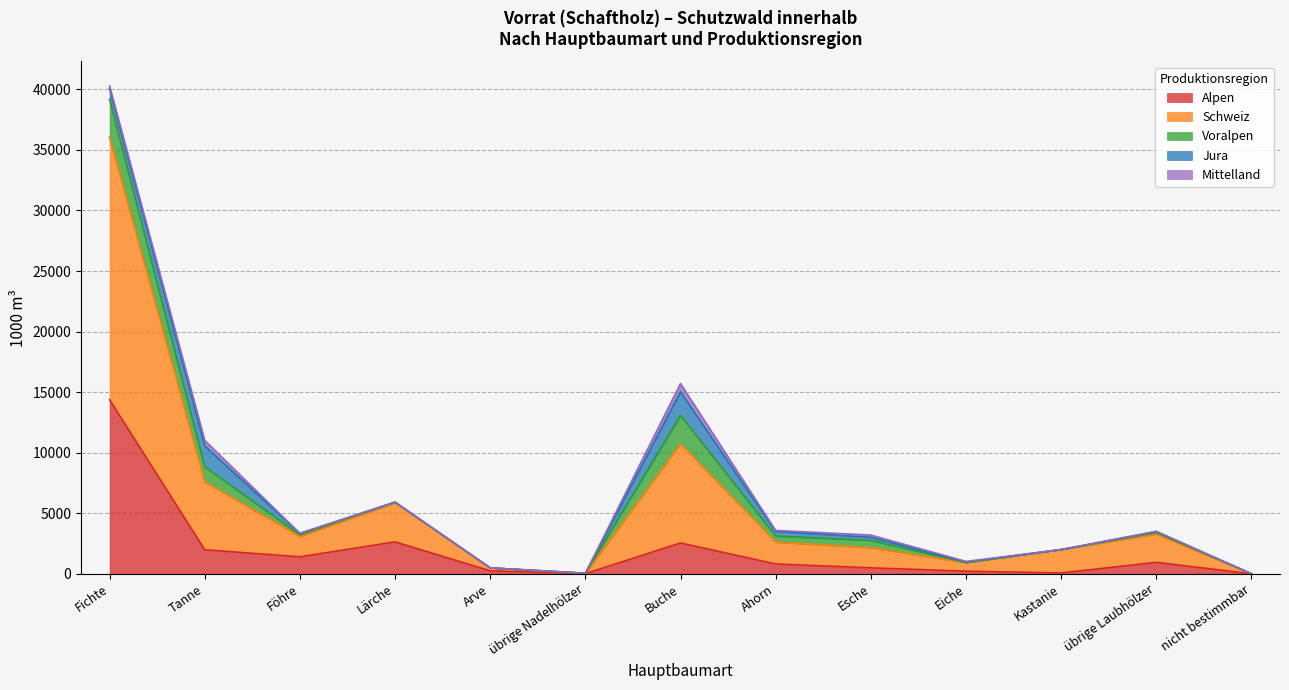

Reading right to left, list all the values displayed in this chart.

Alpen: 0	940	66	213	490	808	2542	9	242	2633	1399	1984	14372
Schweiz: 0	2335	1930	703	1655	1803	8185	22	242	3225	1684	5599	21677
Voralpen: 0	126	0	18	609	506	2352	10	0	57	133	1251	3133
Jura: 0	88	0	35	258	377	1940	1	0	0	121	1726	877
Mittelland: 0	13	0	50	183	84	693	0	0	0	0	459	230